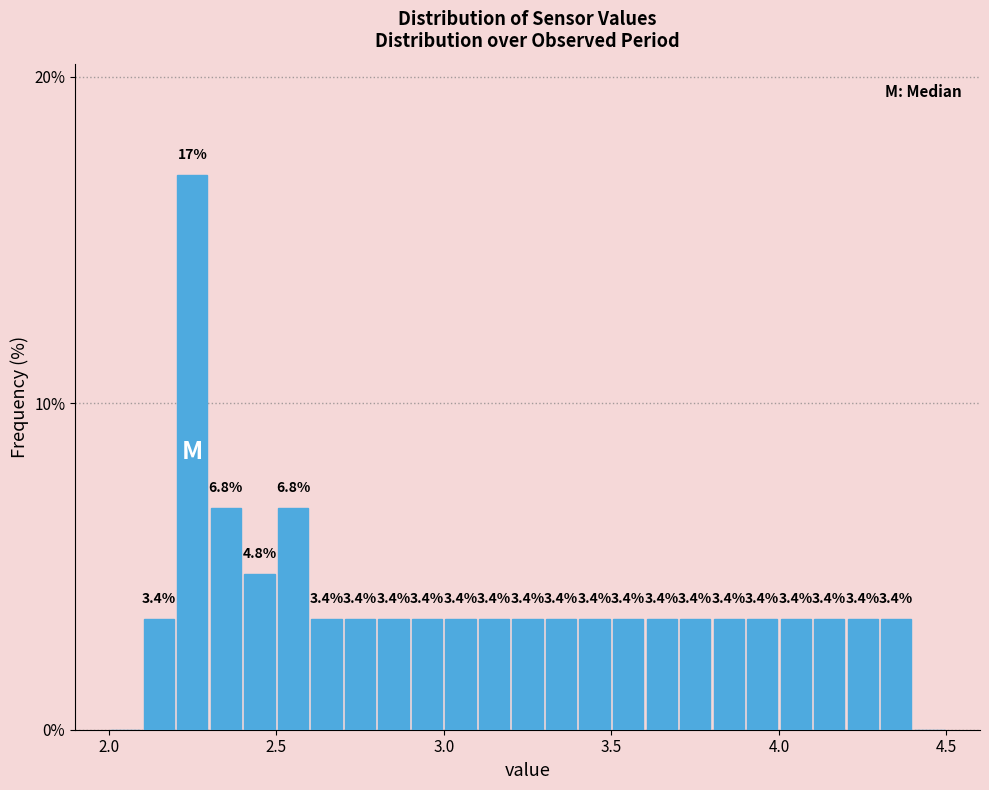

Read against the x-axis, roughly where is the centre of the tallest bar?

2.25